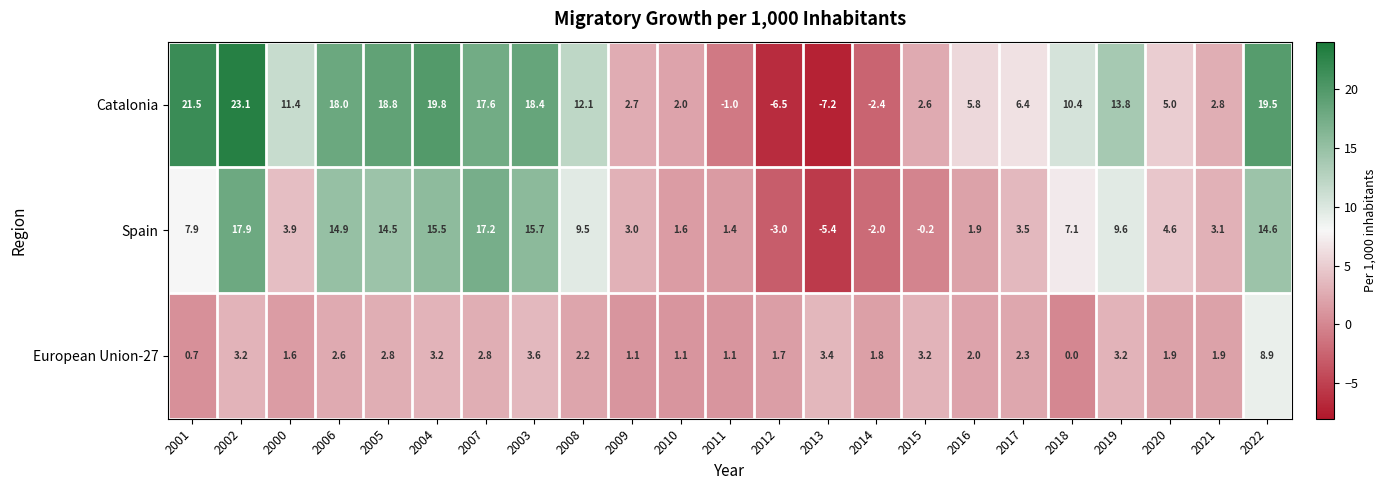

Rank the series by their maximum value, from highest to lowest.

Catalonia, Spain, European Union-27